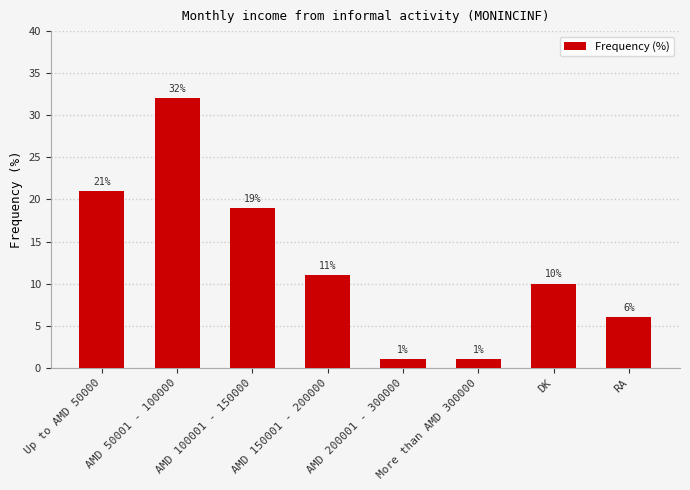

How many series are shown in this chart?

1